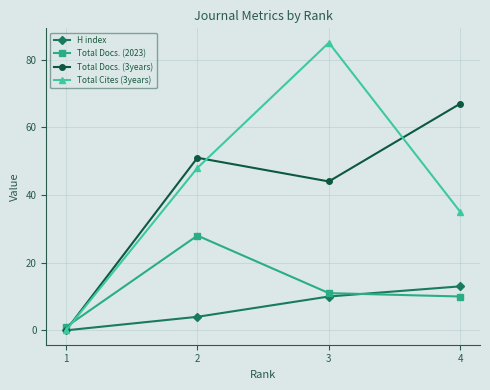

Which series ends up on top after the final intersection of Total Docs. (2023) and Total Docs. (3years)?

Total Docs. (3years)